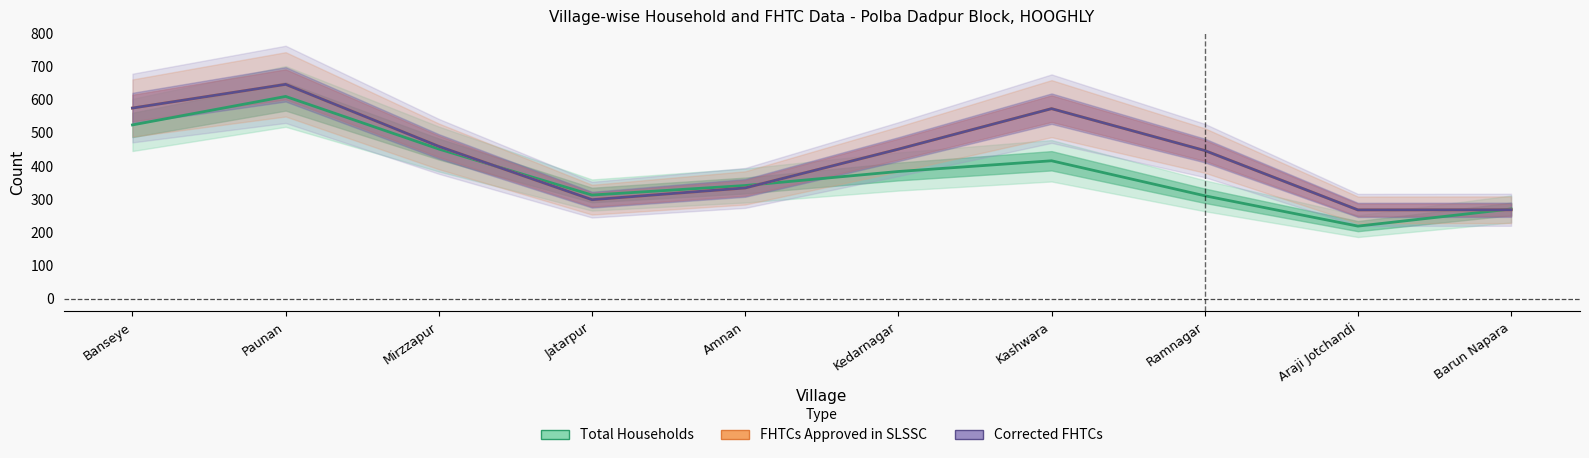

True or false: FHTCs Approved in SLSSC and Corrected FHTCs intersect in this chart.

False